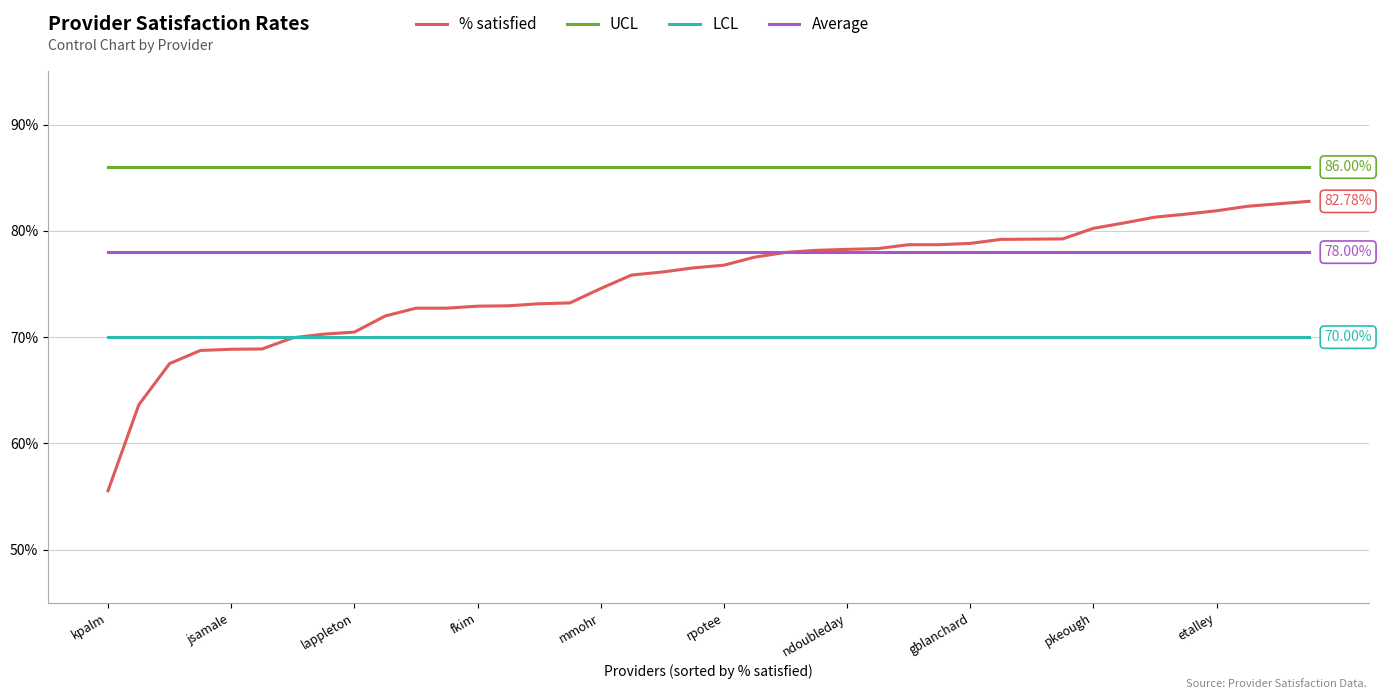

Does the chart have visible grid lines?

Yes